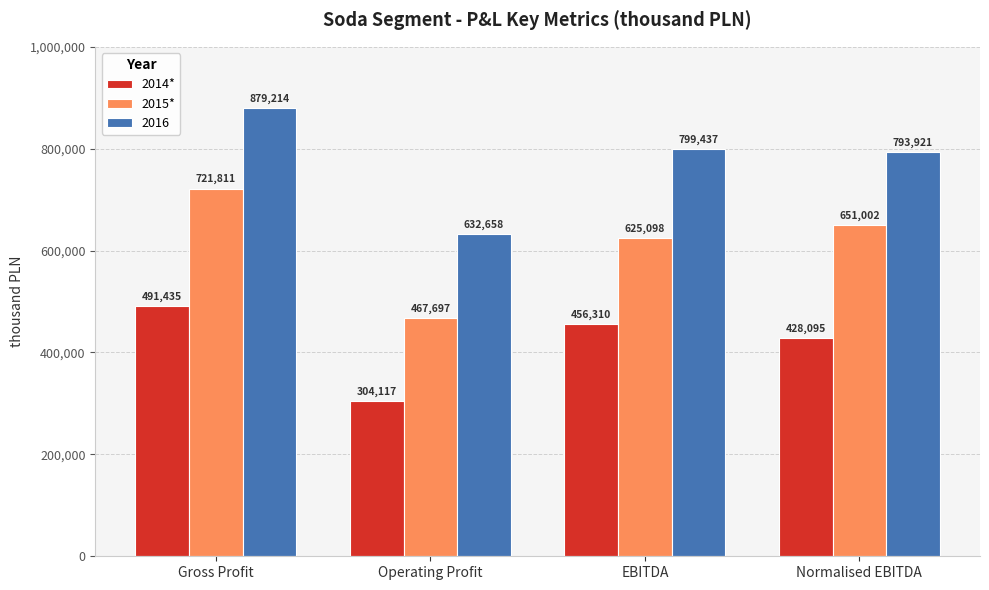

Count the 2015* values in the range 625098 to 721811.

3